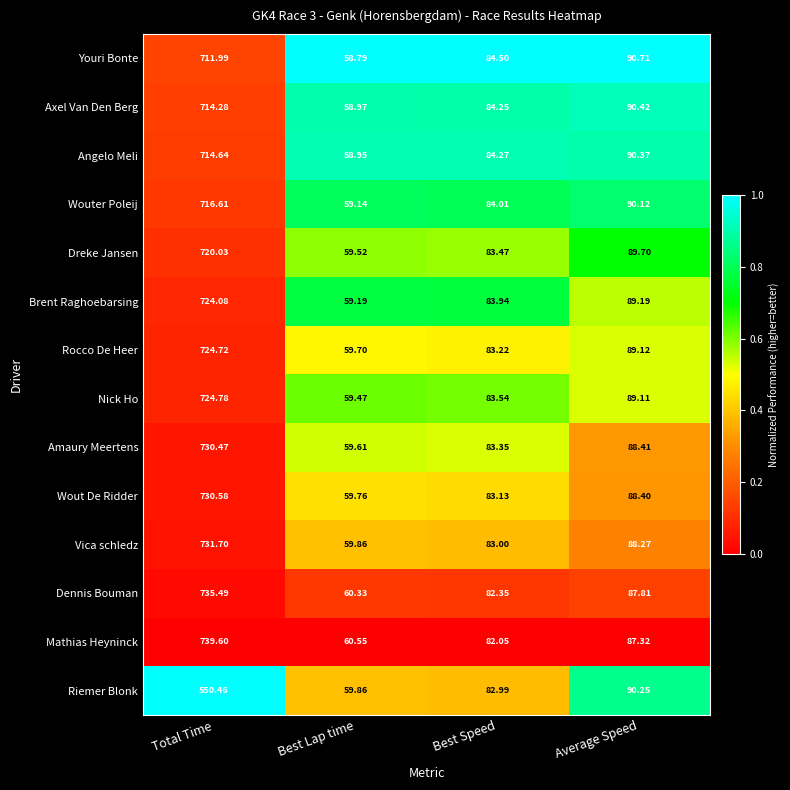

Which label corresponds to the smallest value in the chart?

Best Lap time